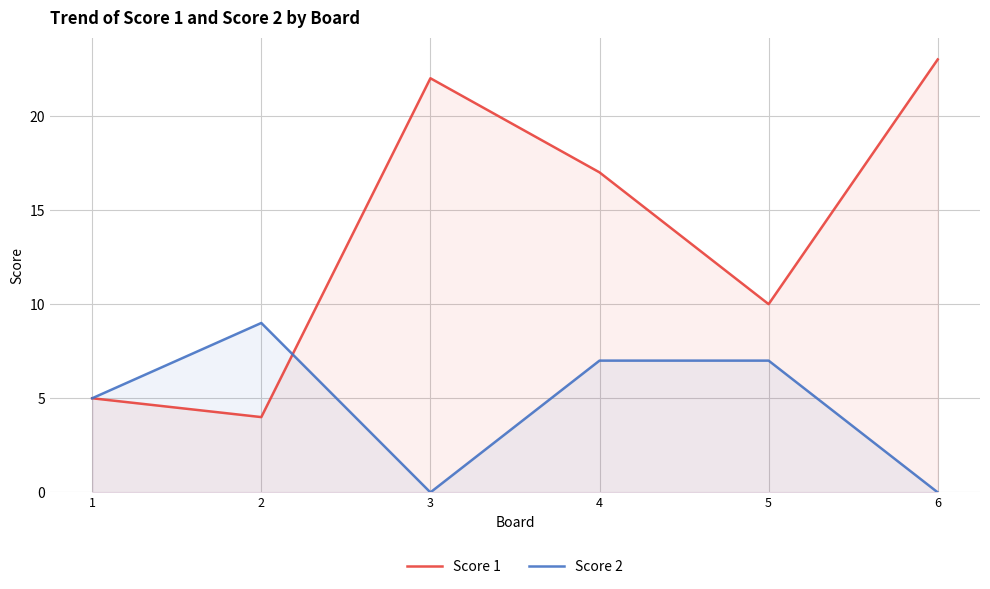

The value of Score 1 at 1 is 8. True or false?

False